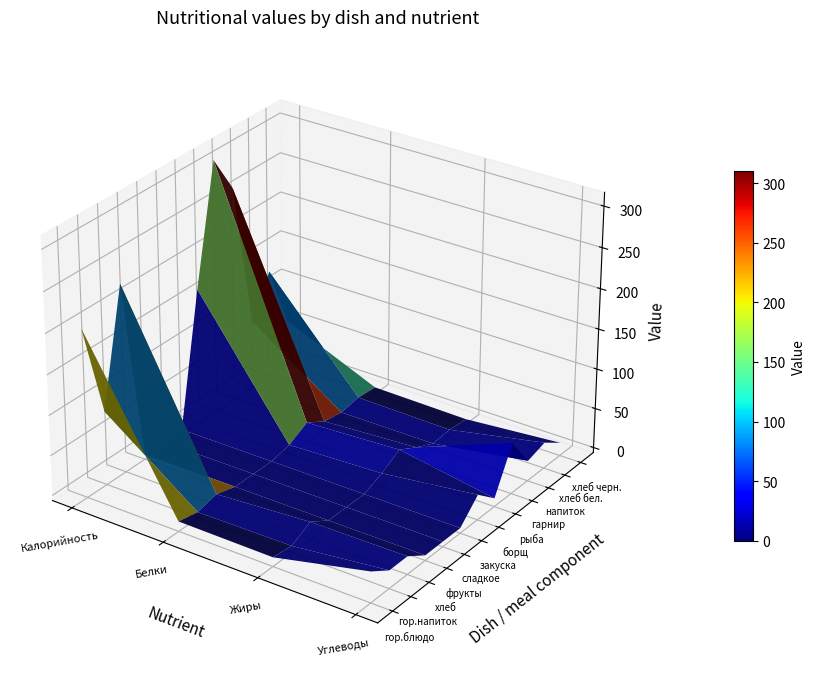

What is the difference between the second highest and minimum values in the Углеводы series?

32